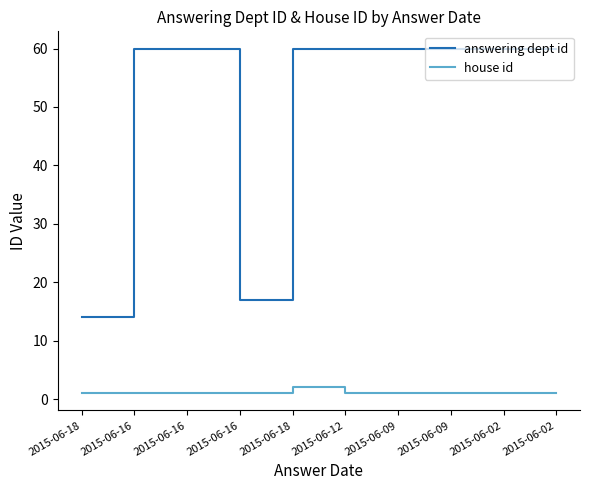

What are all the series names shown in the legend?

answering dept id, house id